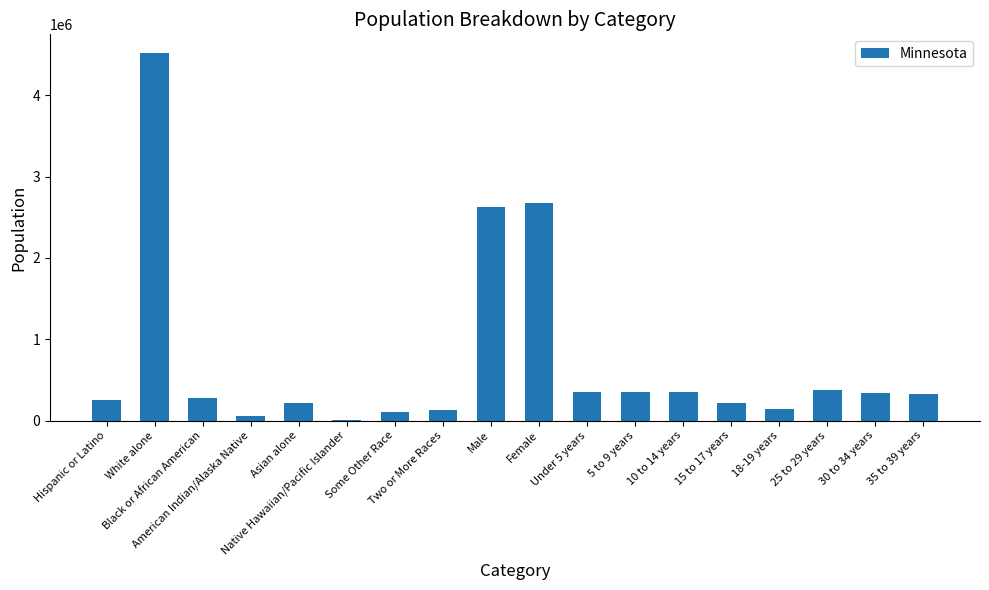

What is the greatest value displayed?

4524062